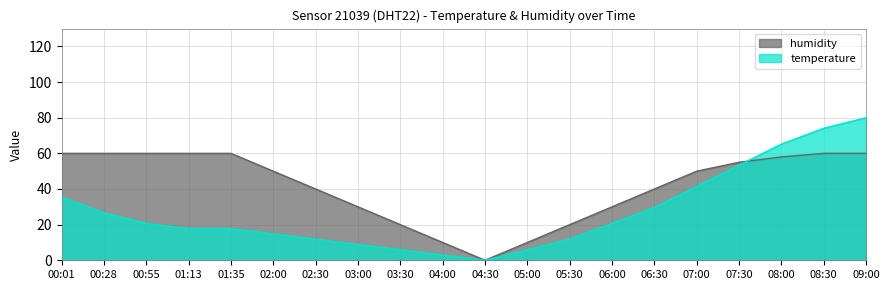

What position from the right is 03:30?

12